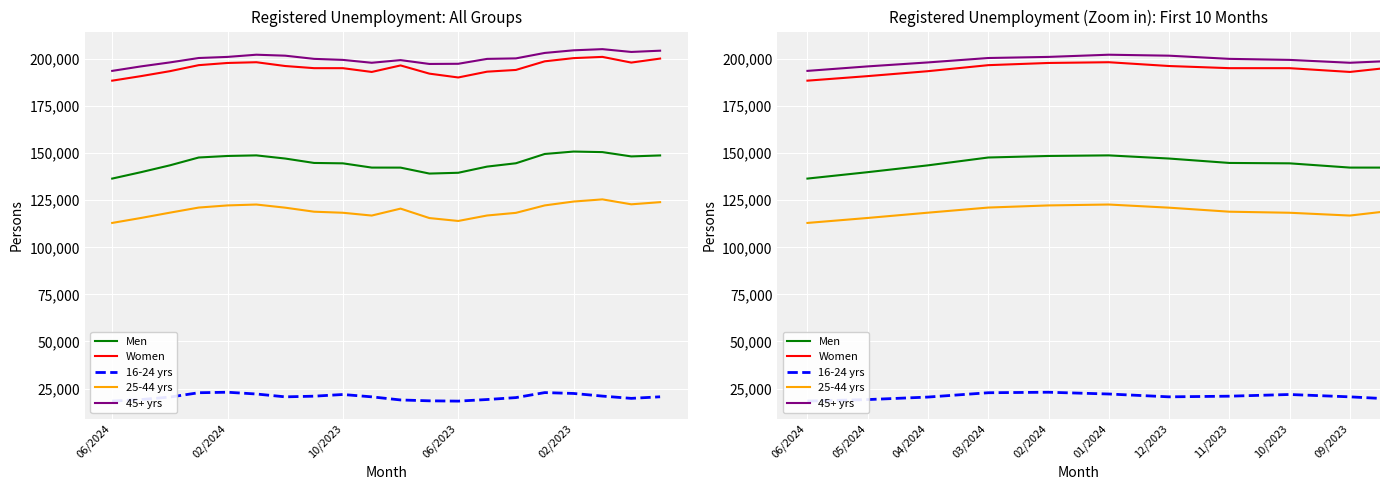

Reading left to right, transcribe all the data shown in this chart.

Men: 136488	139892	143515	147680	148496	148803	147128	144788	144582	142326	142309	139149	139571	142848	144620	149552	150839	150541	148257	148776
Women: 188478	190890	193515	196709	197877	198268	196253	195119	195111	193106	196563	192207	190173	193255	194175	198749	200449	201103	198081	200206
16-24 yrs: 18354	19146	20479	22780	23045	22104	20596	20948	21844	20597	18942	18484	18323	19176	20195	22856	22397	20990	19787	20620
25-44 yrs: 112938	115578	118386	121102	122236	122709	121040	118903	118342	116854	120539	115523	113983	116885	118291	122241	124296	125443	122824	123968
45+ yrs: 193674	196058	198165	200507	201092	202258	201745	200056	199507	197981	199391	197349	197438	200042	200309	203204	204595	205211	203727	204394